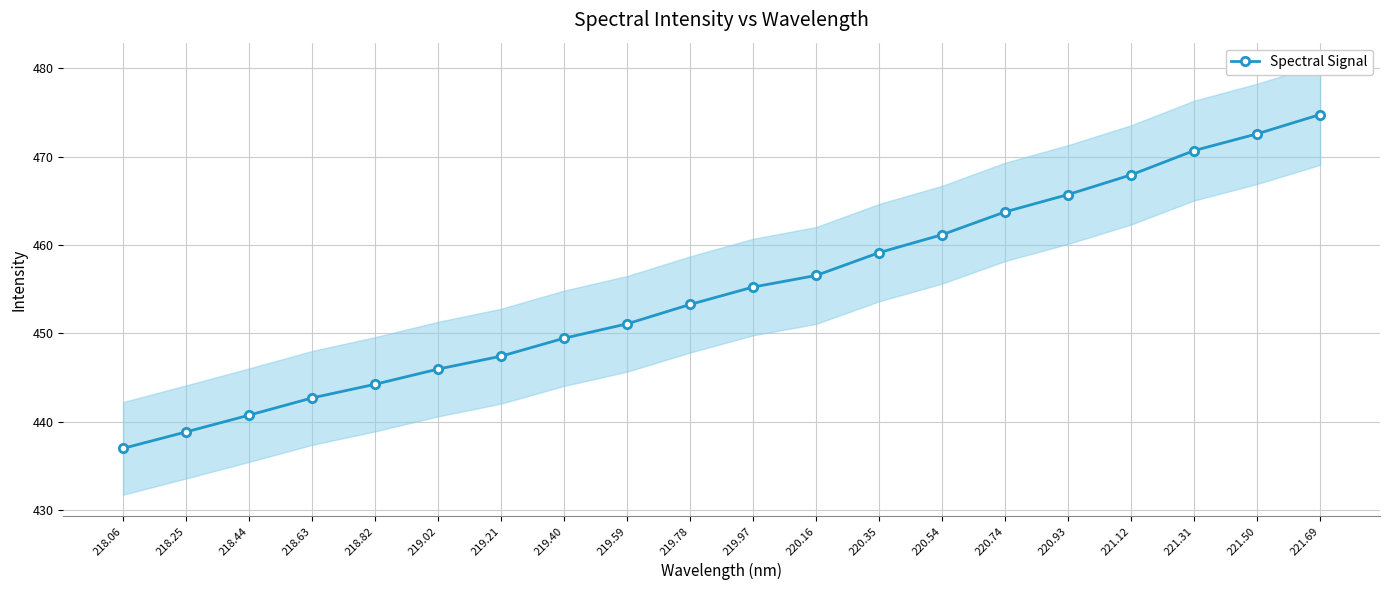

Reading right to left, what are all the values shown in this chart?

221.69=474.8	221.50=472.6	221.31=470.7	221.12=467.9	220.93=465.7	220.74=463.7	220.54=461.2	220.35=459.1	220.16=456.5	219.97=455.2	219.78=453.3	219.59=451.1	219.40=449.4	219.21=447.4	219.02=445.9	218.82=444.2	218.63=442.7	218.44=440.7	218.25=438.8	218.06=437.0